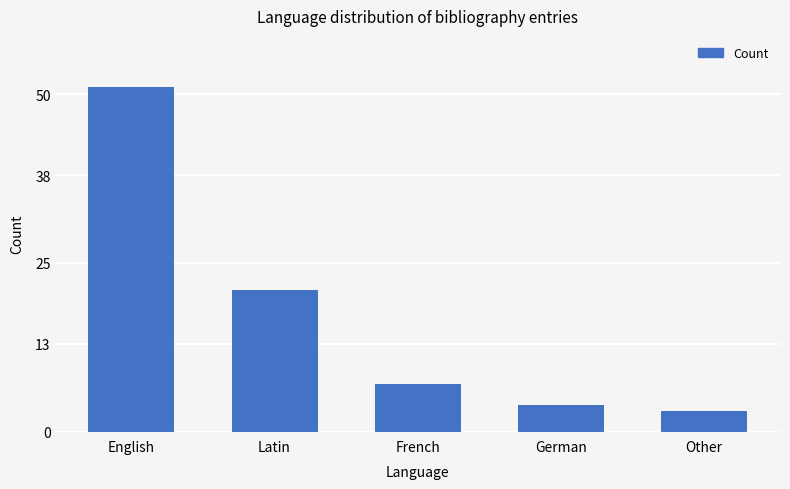

What is the sum of the values at French and English?

58